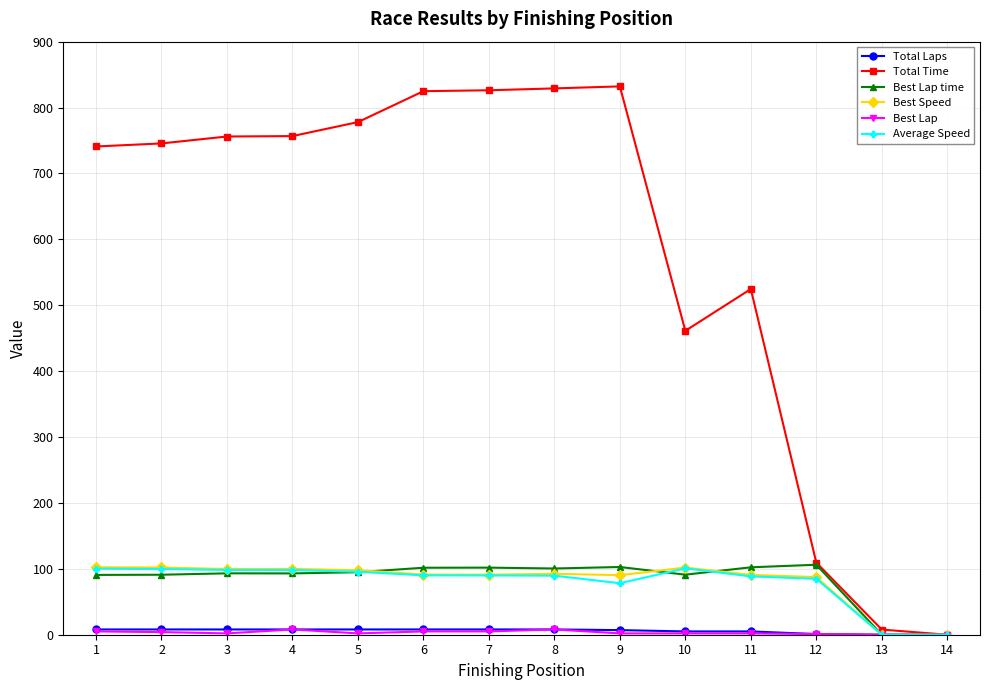

Which series has the largest total across all categories?

Total Time